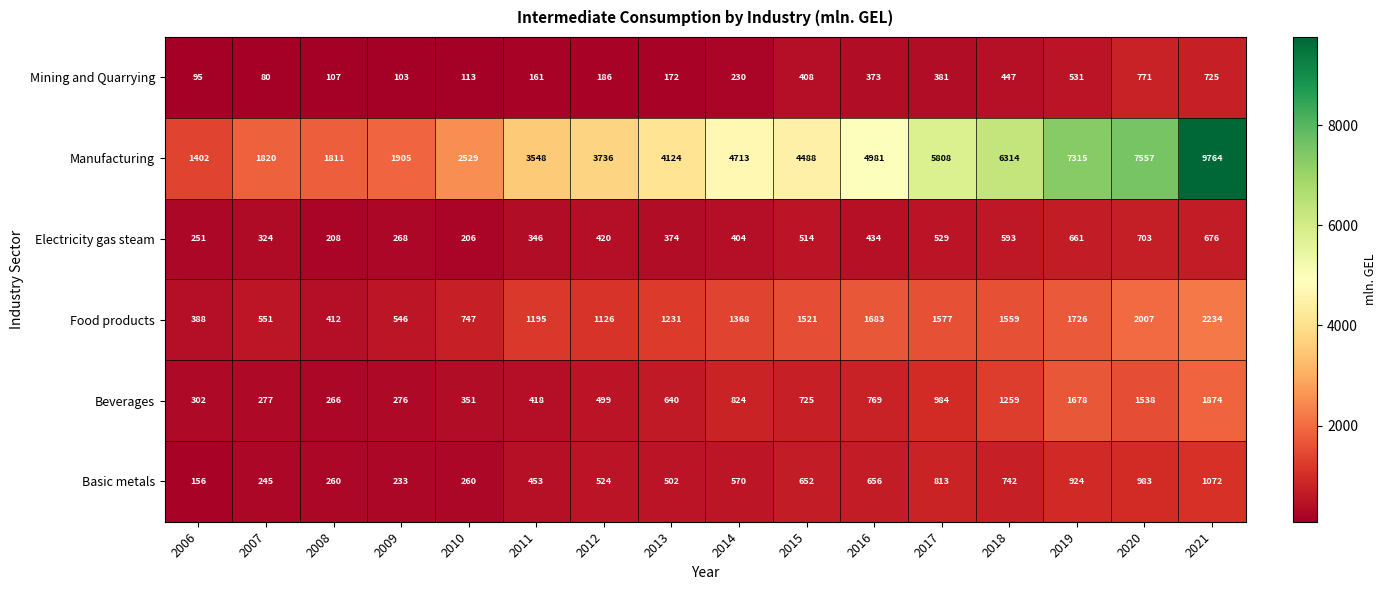

Where is Food products nearest to the value 1311?

2014